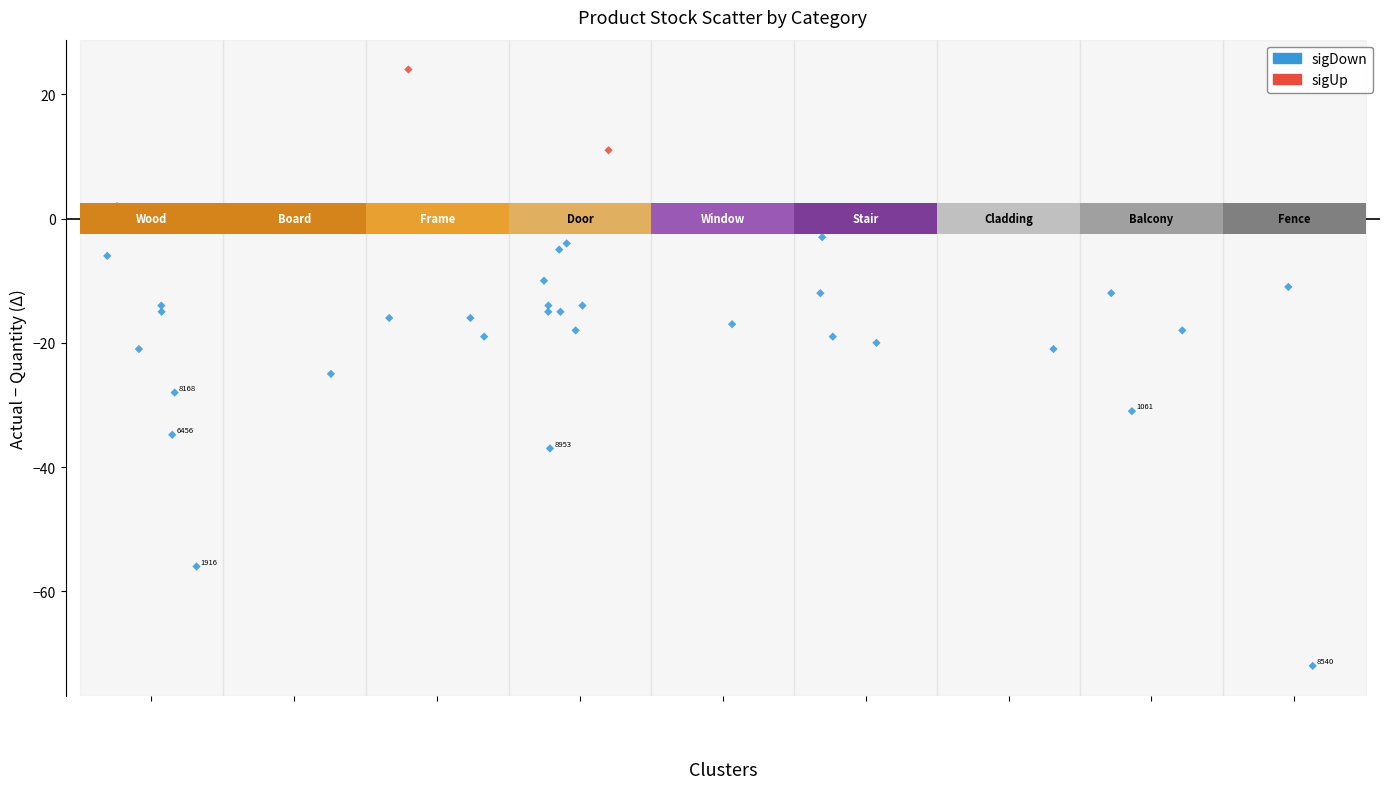

Which series contains the highest Y value?

sigUp